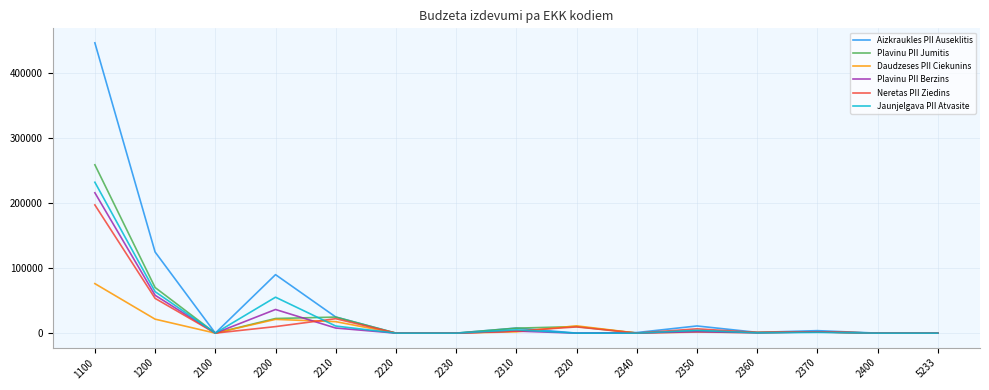

Where does the Neretas PII Ziedins series first go above 1674?

1100